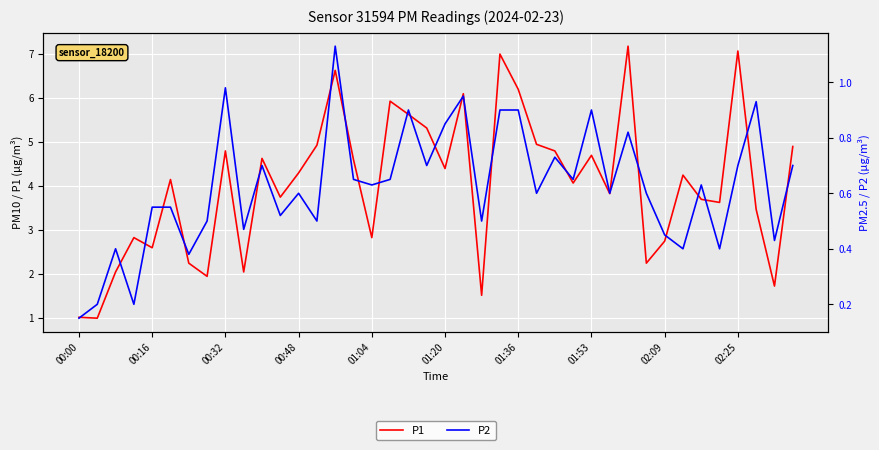

True or false: P1 has a value of 7.1 at 02:25.

True